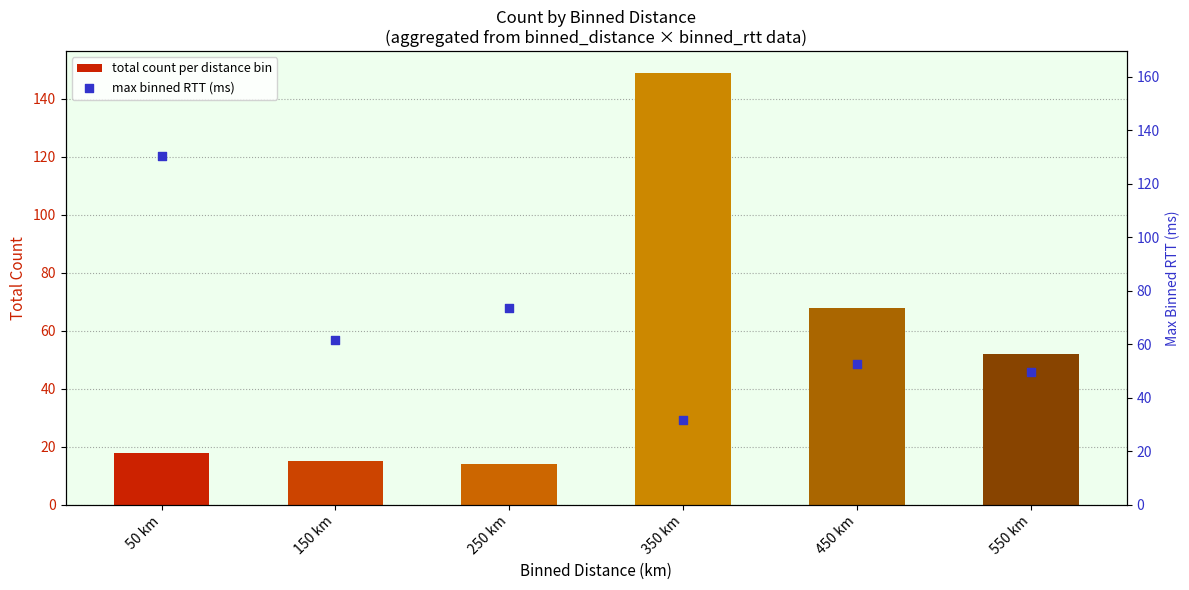

Which series has the largest total across all categories?

max binned RTT (ms)